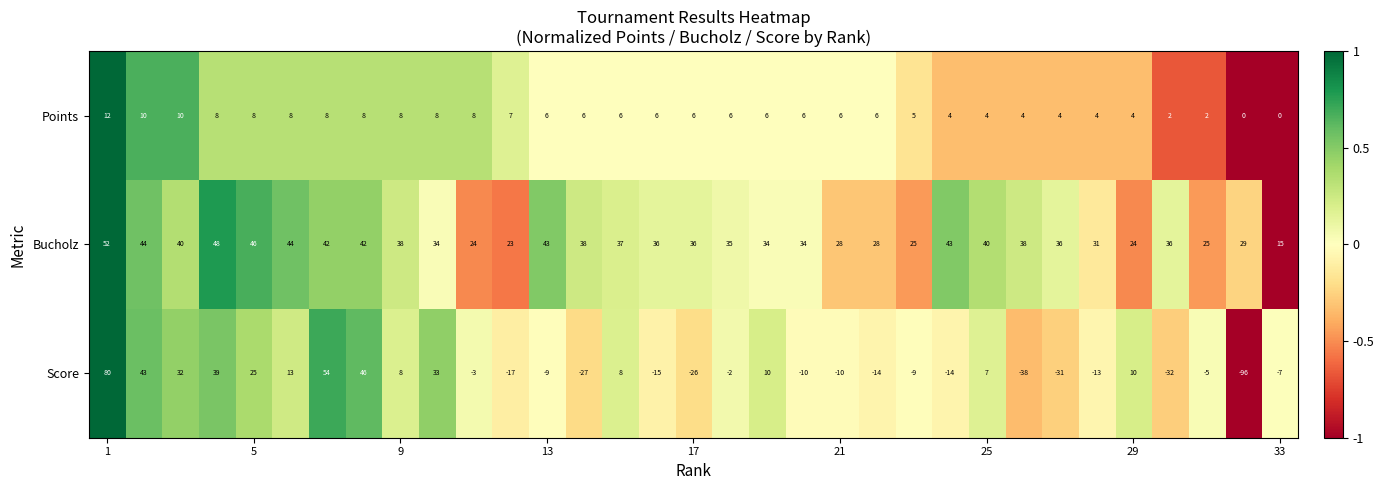

Which series has the largest total across all categories?

Bucholz